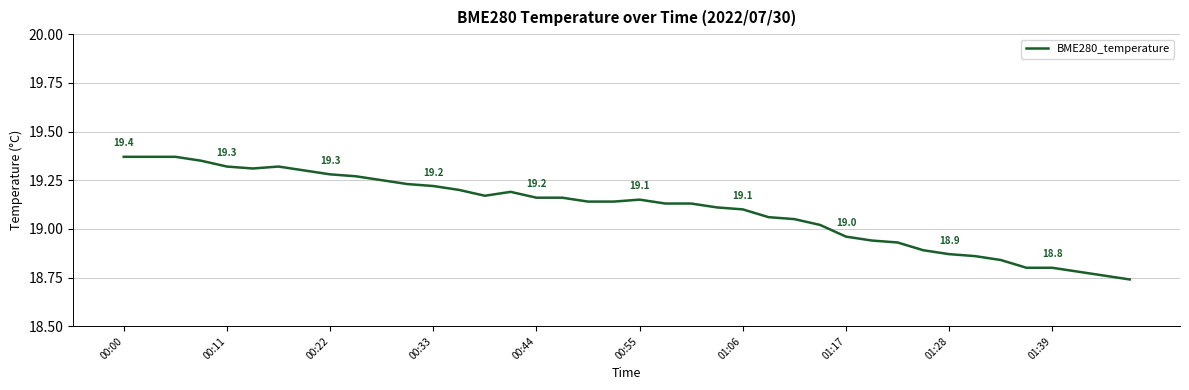

True or false: there are more than 0 points higher than both neighbors.

True